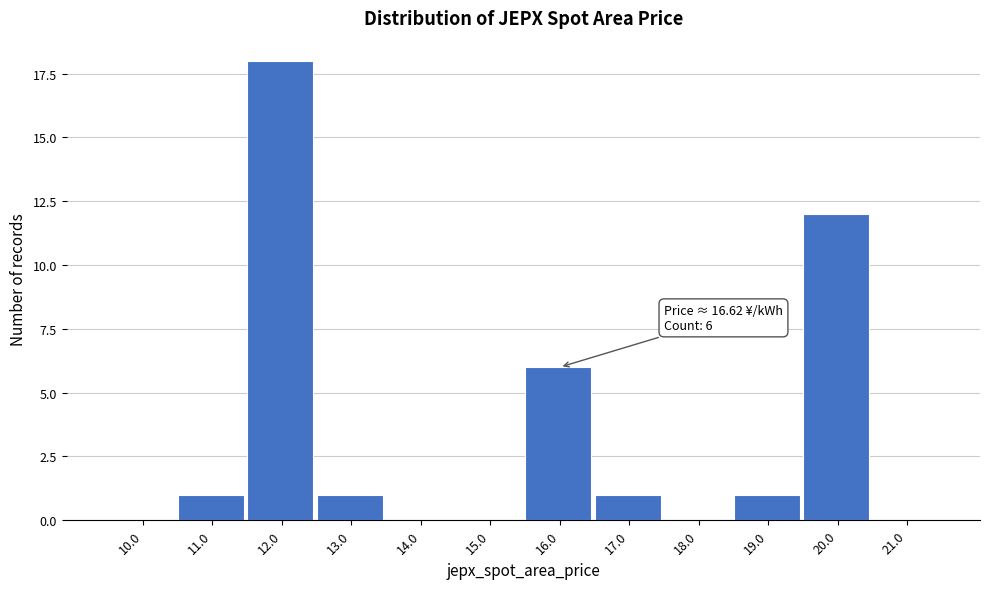

Reading right to left, what are all the values shown in this chart?

21.0=0	20.0=12	19.0=1	18.0=0	17.0=1	16.0=6	15.0=0	14.0=0	13.0=1	12.0=18	11.0=1	10.0=0